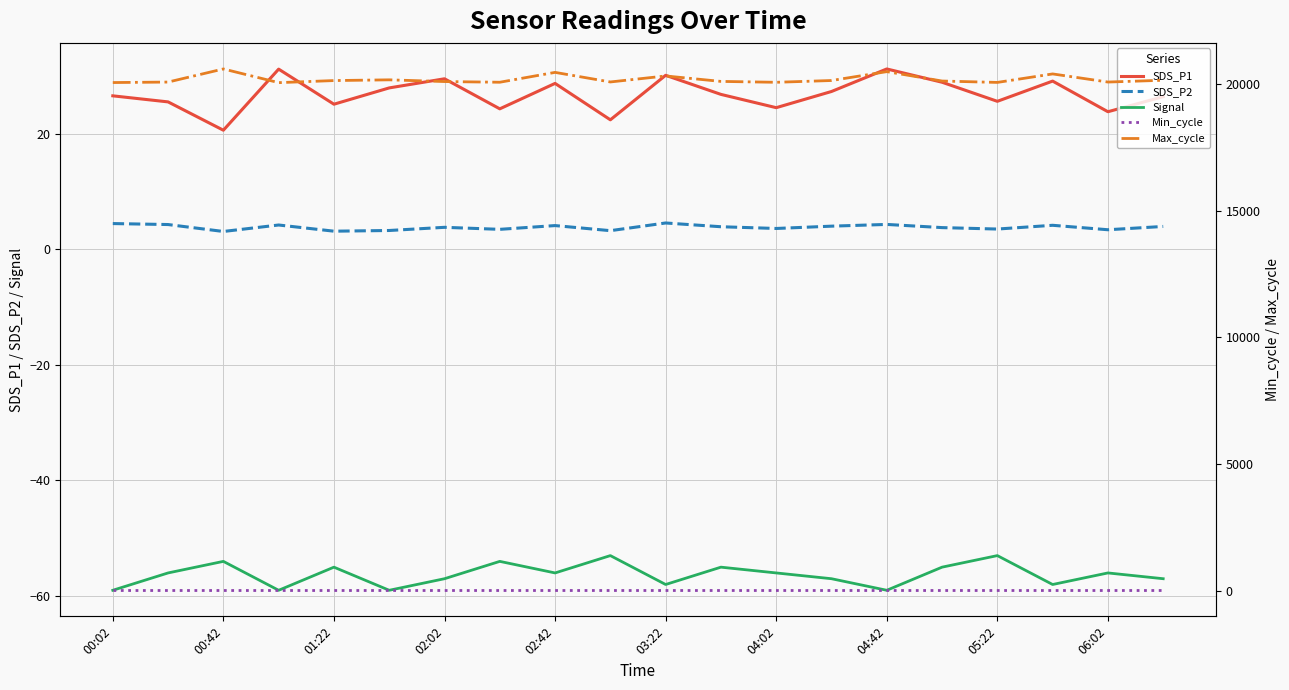

Where is the first local minimum for SDS_P2?

00:42